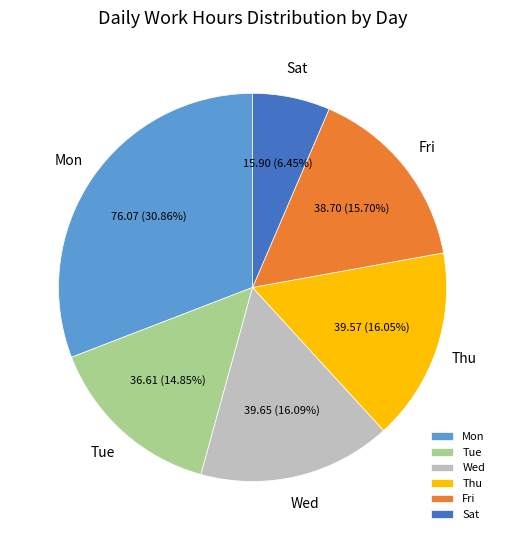

Which has a higher value, Wed or Sat?

Wed